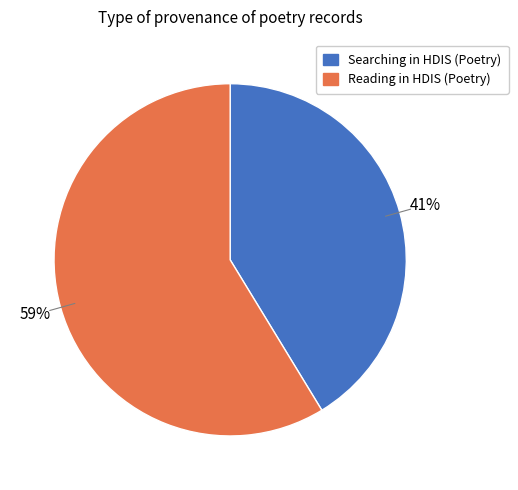

Which slice is the smallest?

Searching in HDIS (Poetry)